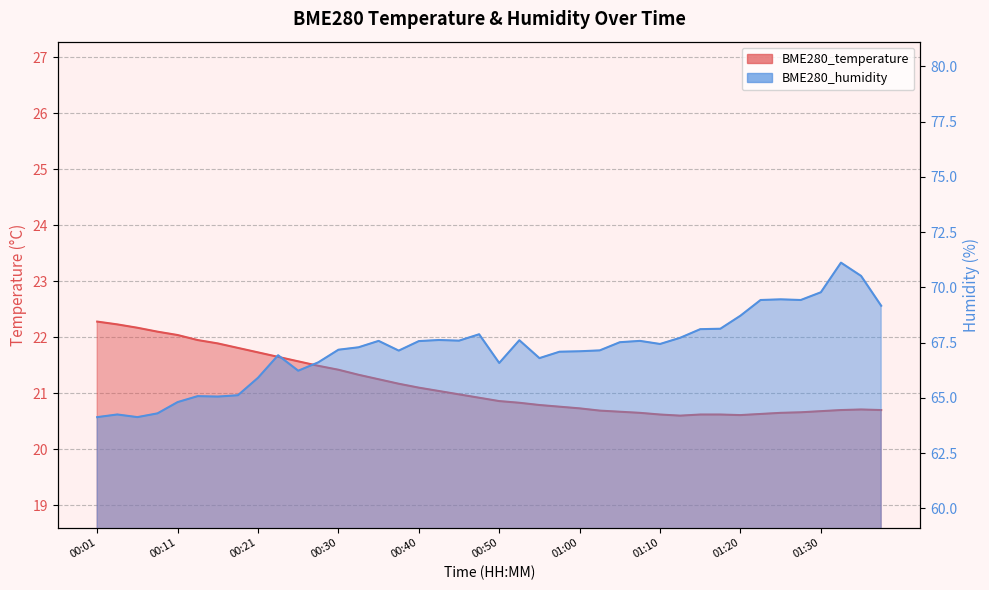

What is the difference between the second highest and minimum values in the BME280_humidity series?

6.4